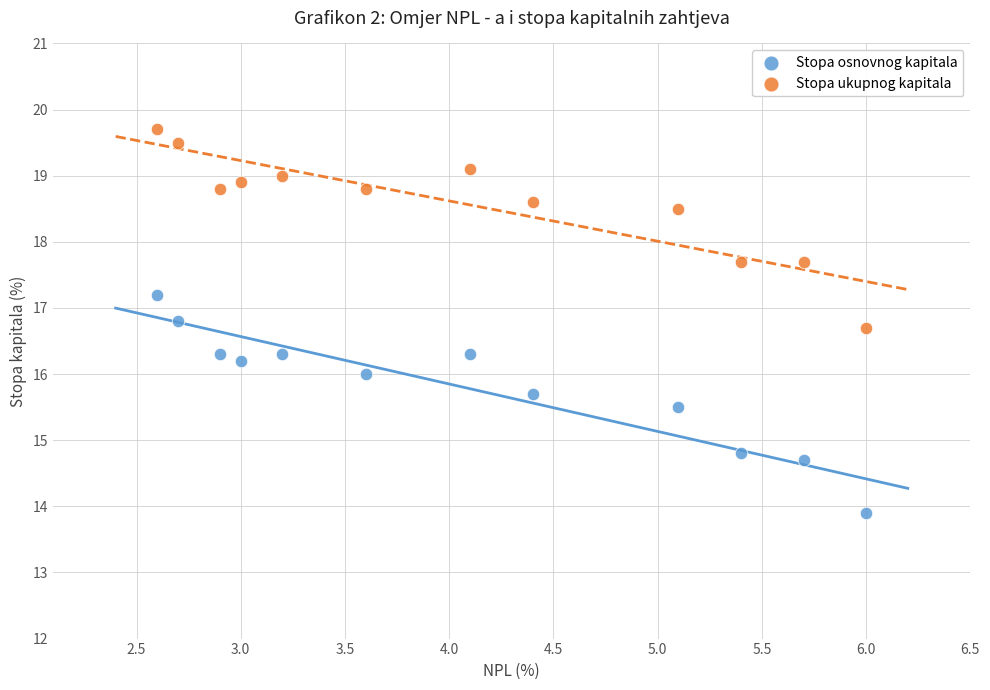

What are all the series names shown in the legend?

Stopa osnovnog kapitala, Stopa ukupnog kapitala